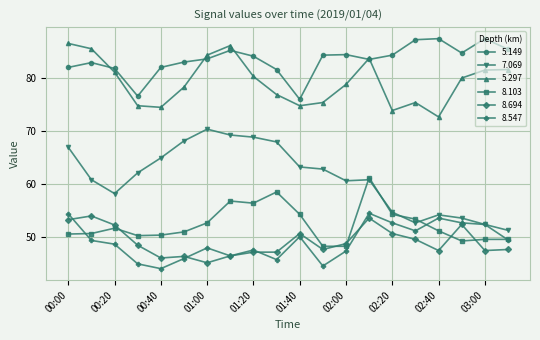

True or false: 8.547 and 5.149 cross at least once.

False